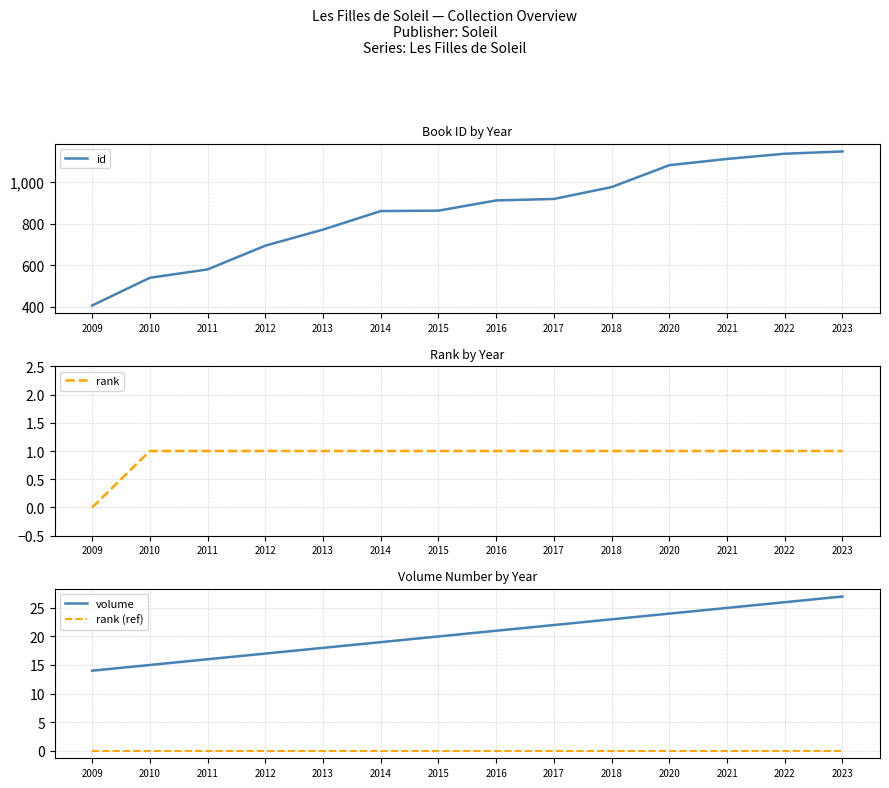

The value of id at 2020 is 1080. True or false?

True